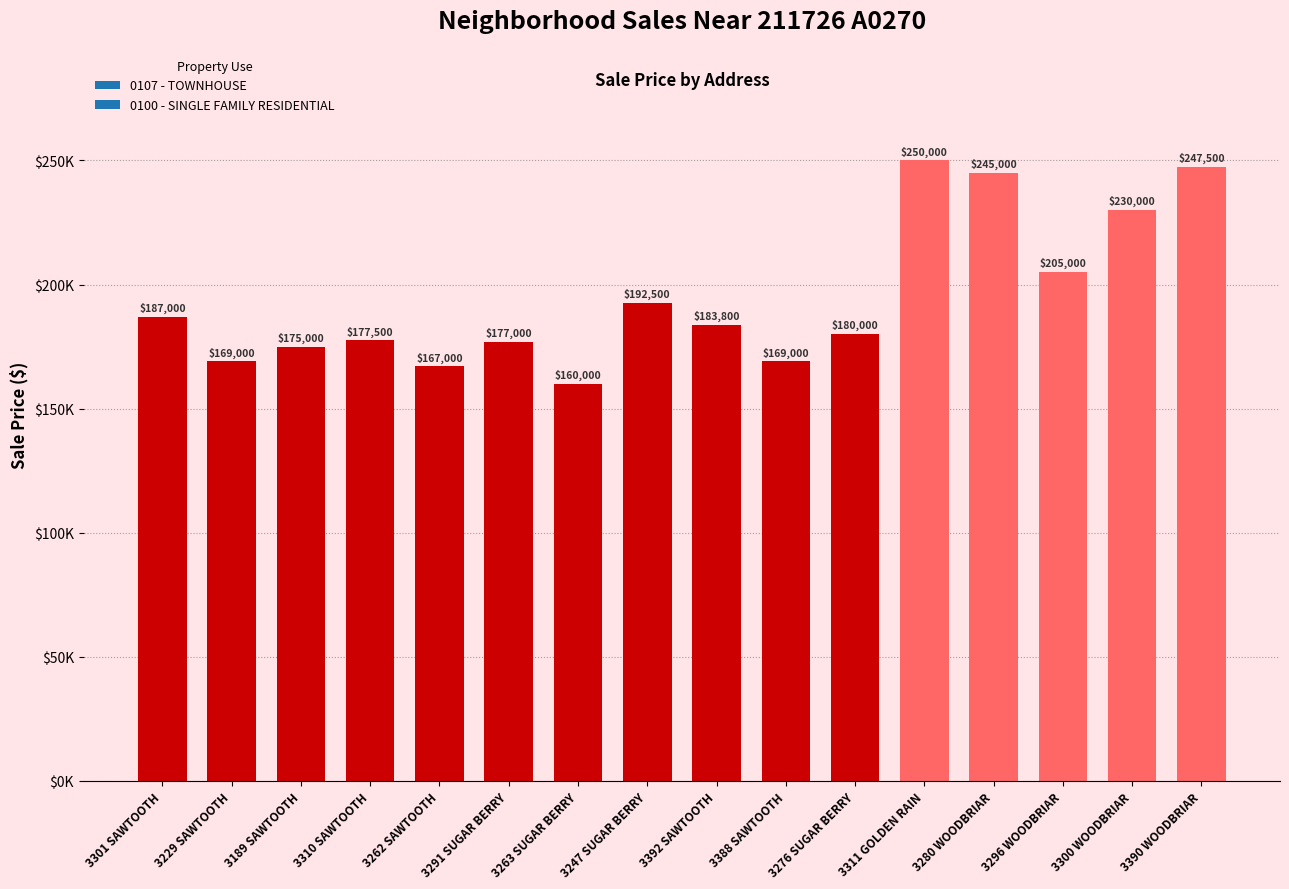

What is the maximum value shown in the chart?

250000